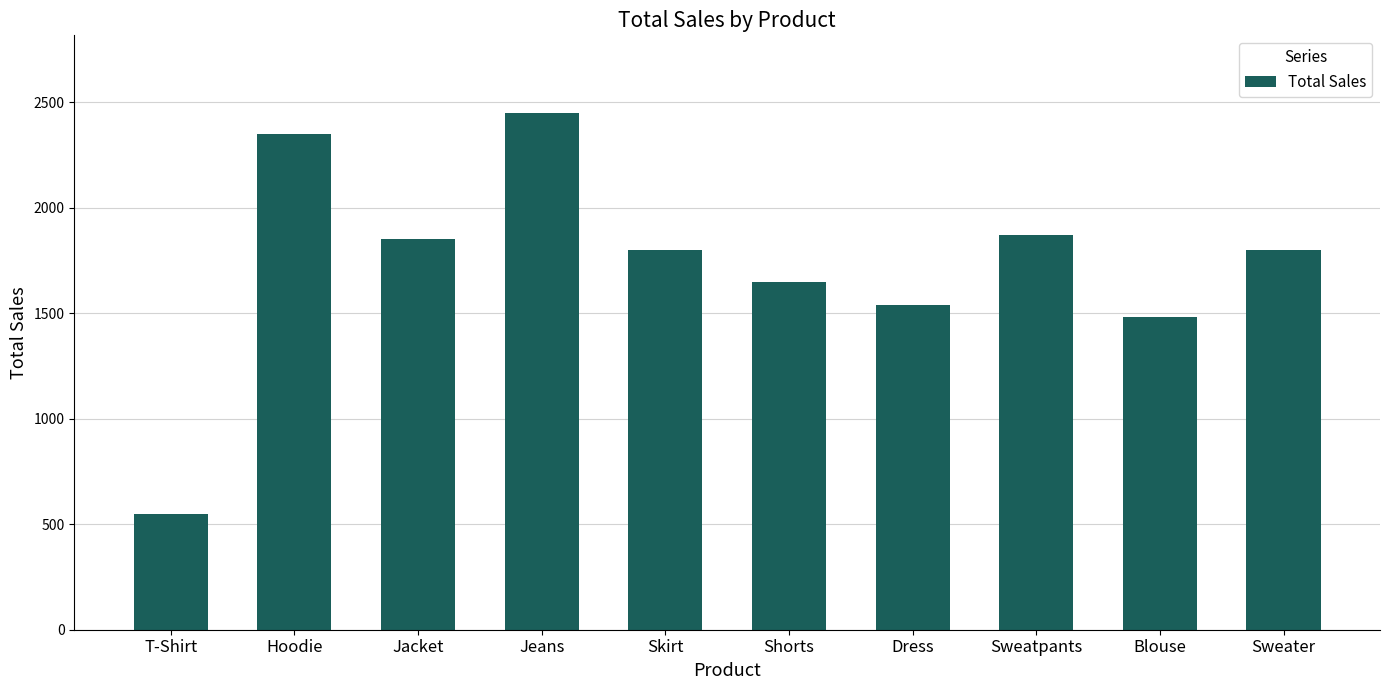

Which category has the highest value across all series?

Jeans